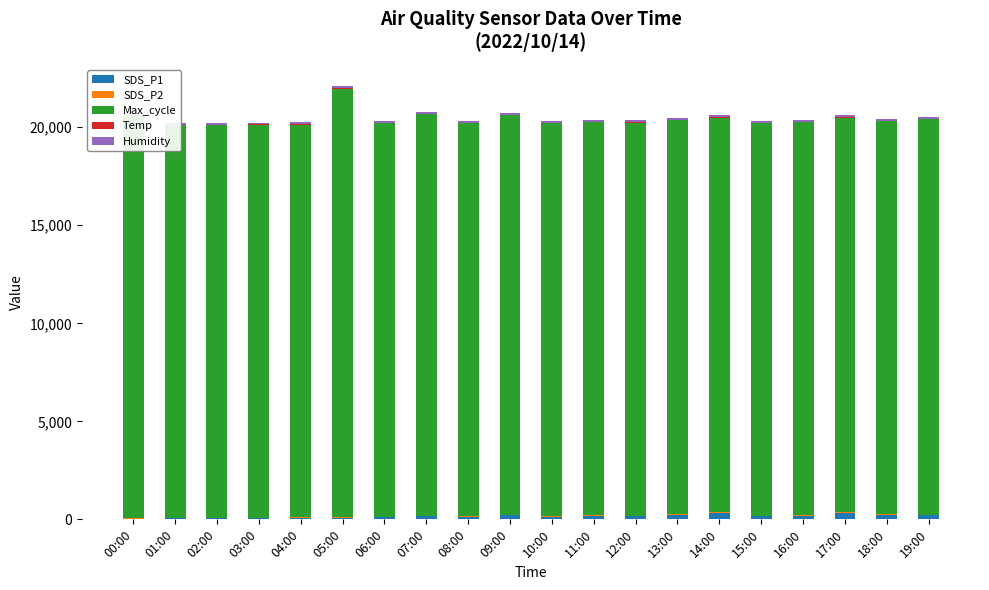

At which label does SDS_P1 first exceed 164?

07:00